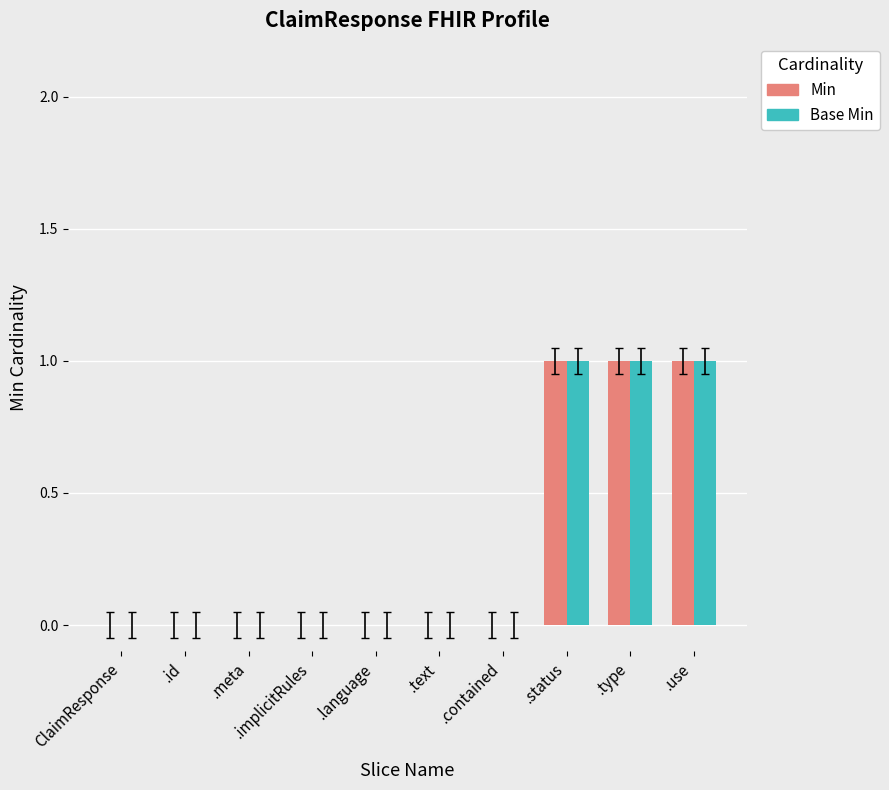

True or false: Min has a value of 0 at ClaimResponse.

True